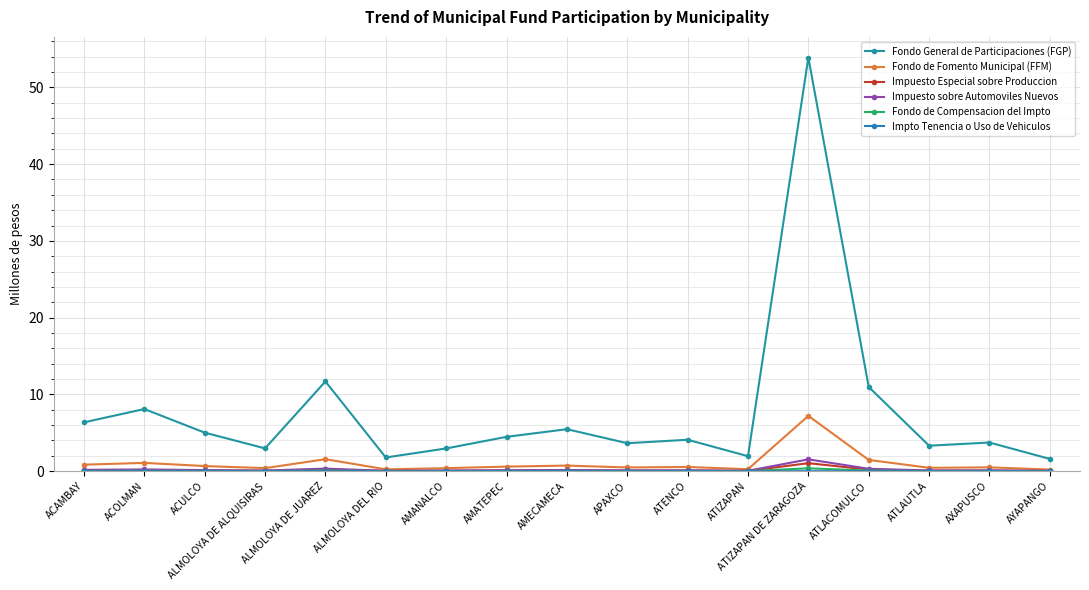

What is the average value of the Impuesto Especial sobre Produccion series?

0.2